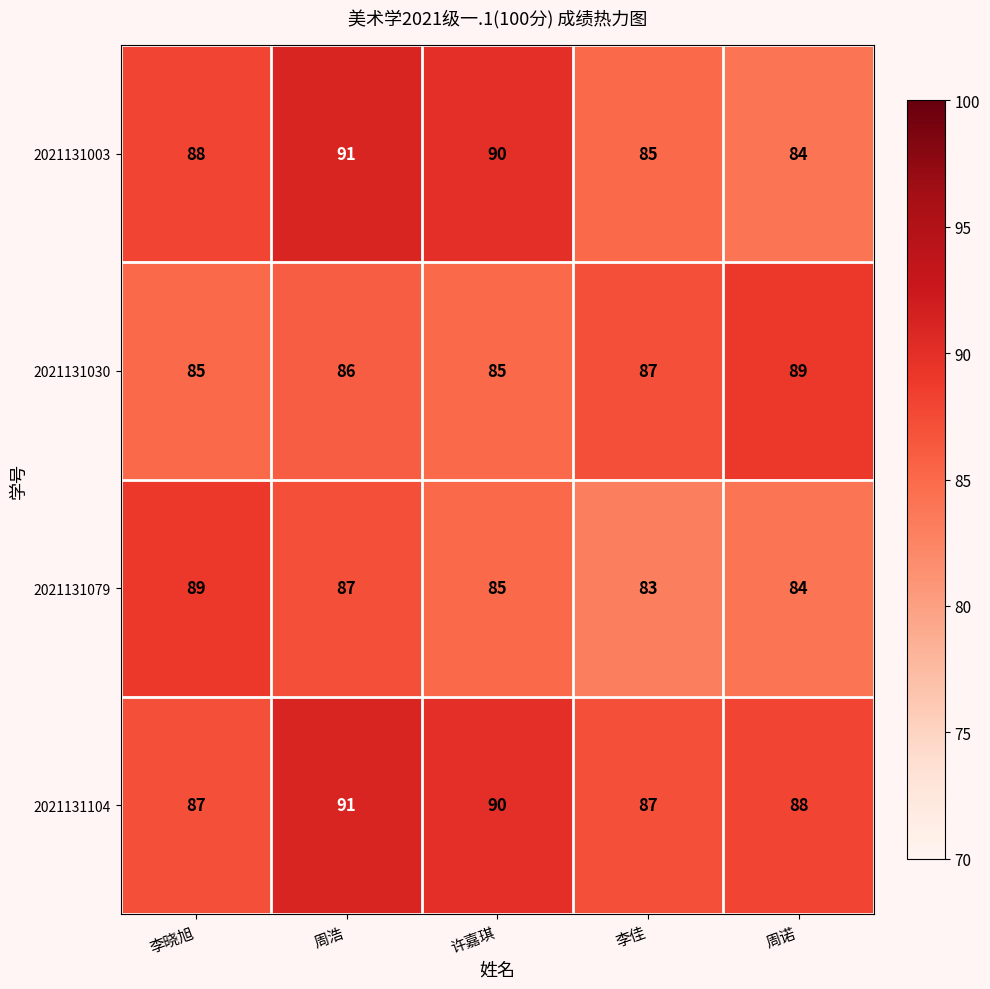

Read the 2021131104 value at 李佳.

87